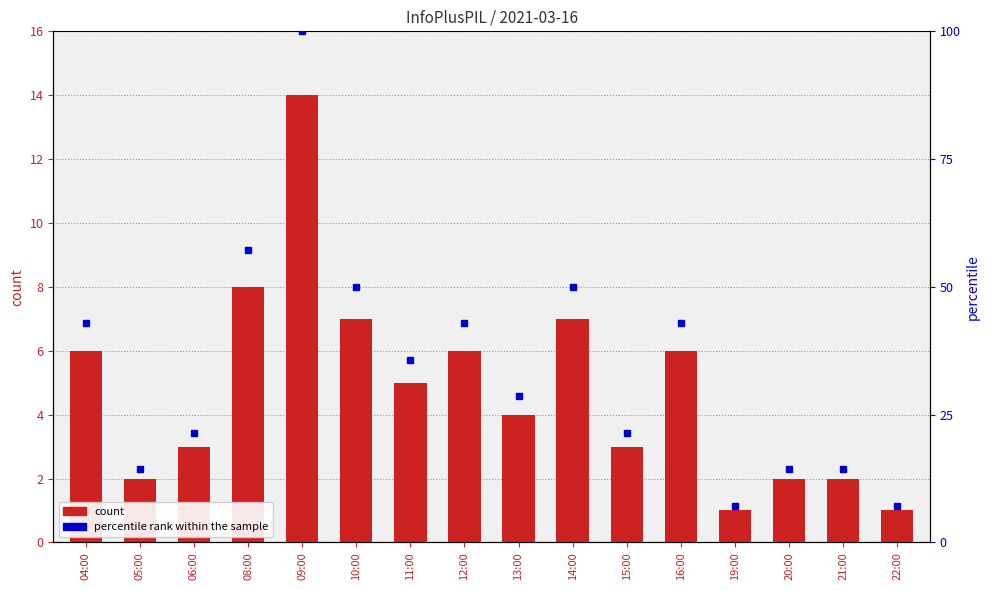

What position from the right is 14:00?

7